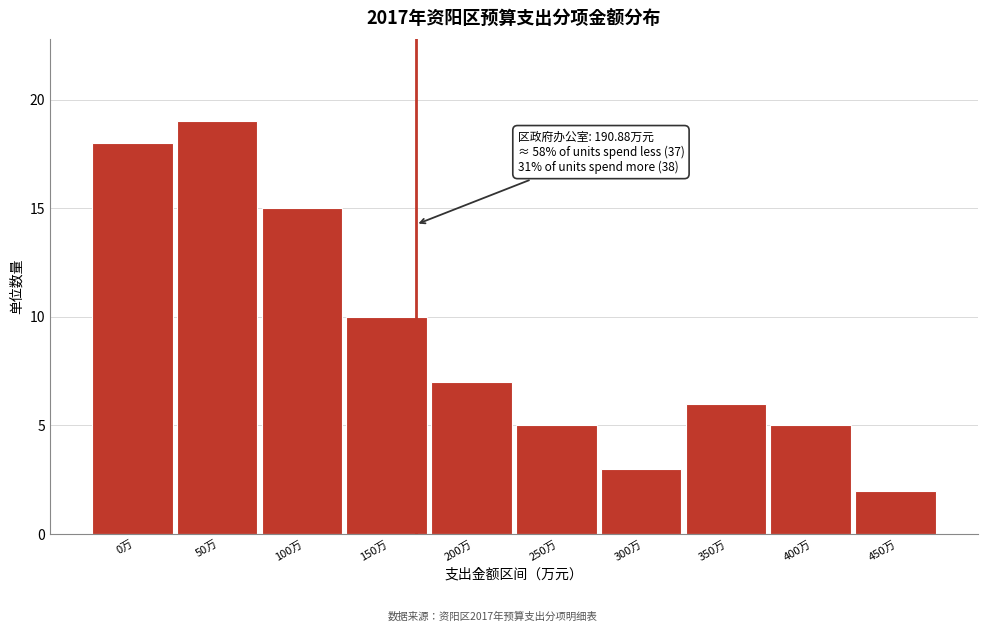

Reading left to right, list all the values displayed in this chart.

0万=18	50万=19	100万=15	150万=10	200万=7	250万=5	300万=3	350万=6	400万=5	450万=2